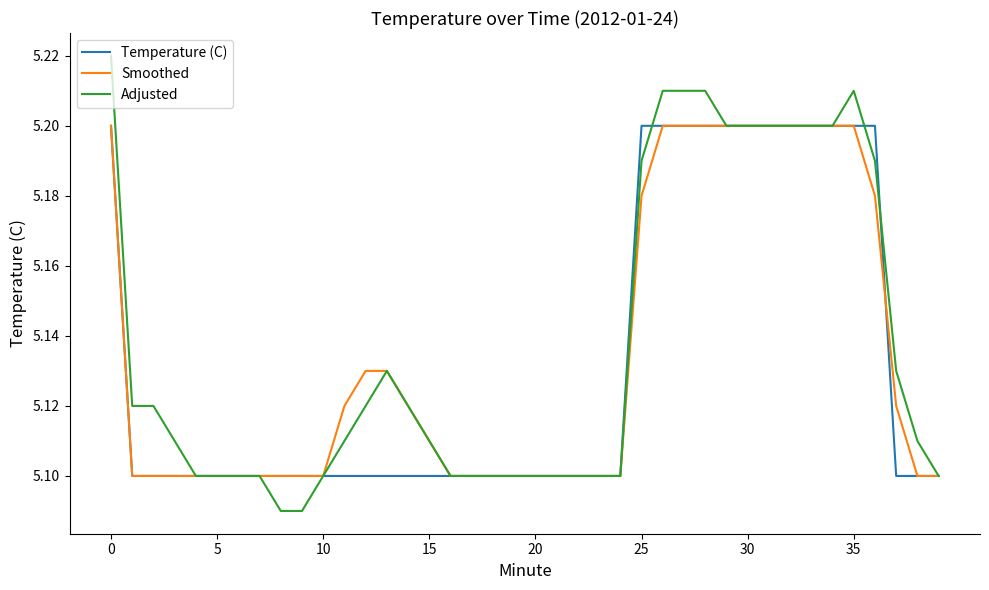

Which series has the widest spread of values?

Adjusted